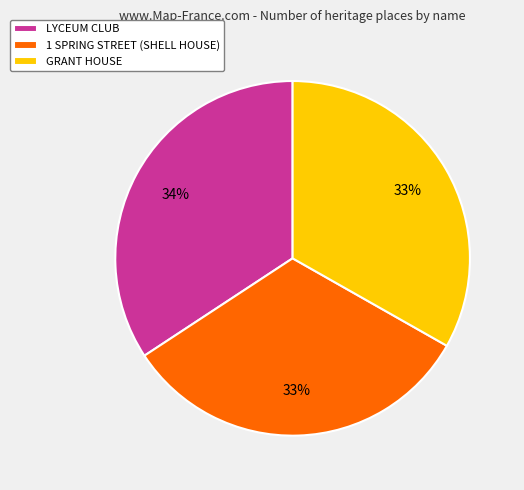

To the nearest percent, what portion does LYCEUM CLUB represent?

34%